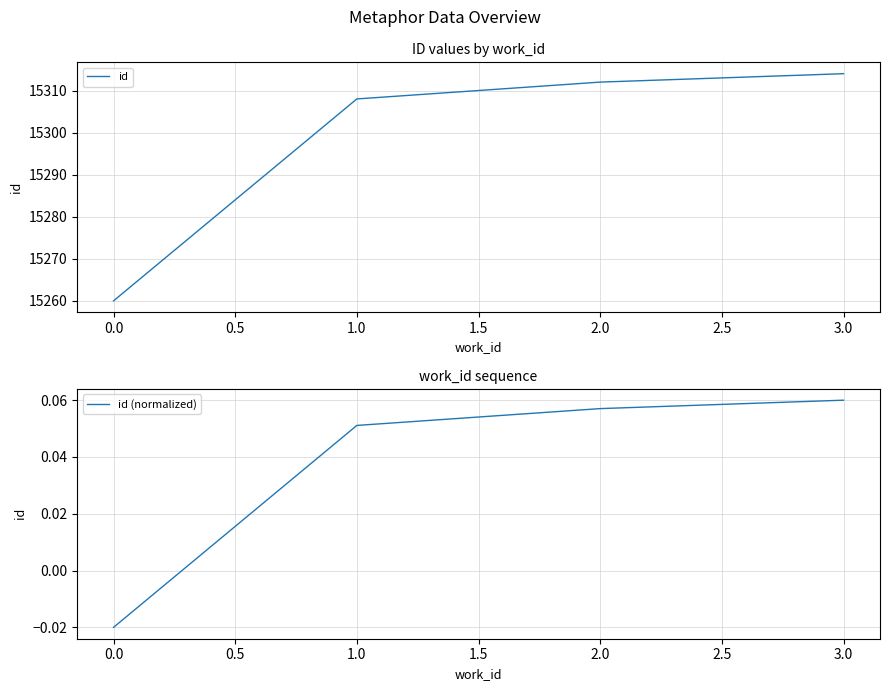

True or false: id (normalized) and id cross at least once.

False